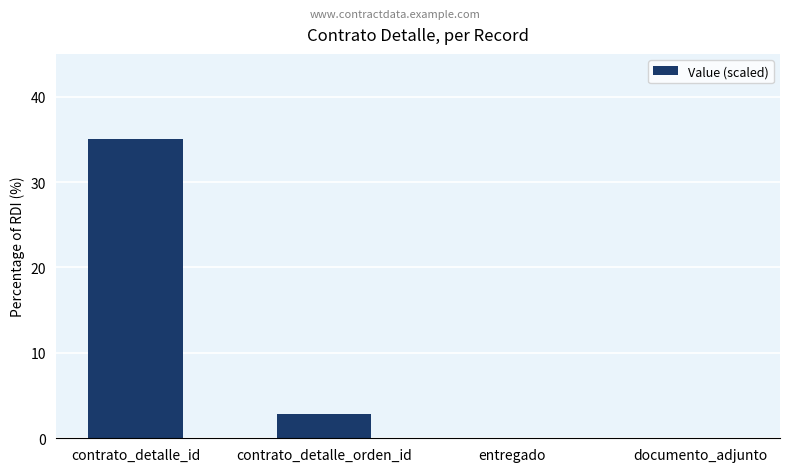

What is the sum of the values at entregado and contrato_detalle_id?

35.0